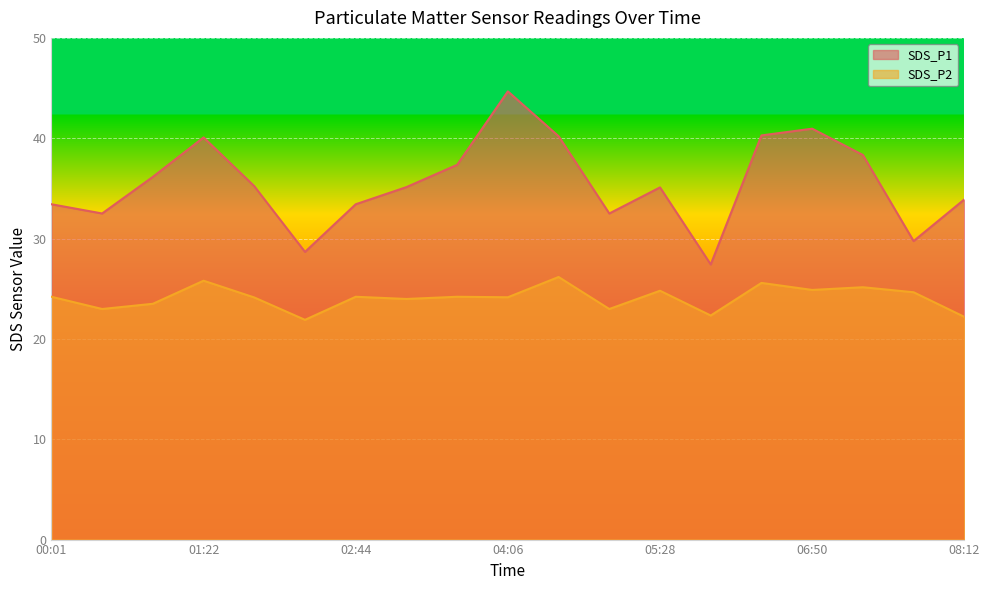

The value of SDS_P2 at 05:28 is 24.8. True or false?

True